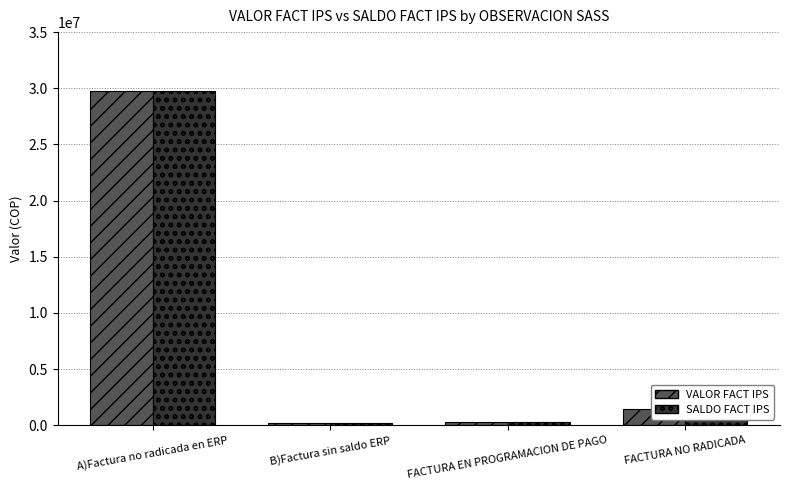

The VALOR FACT IPS series shows 29797120 at A)Factura no radicada en ERP. True or false?

True